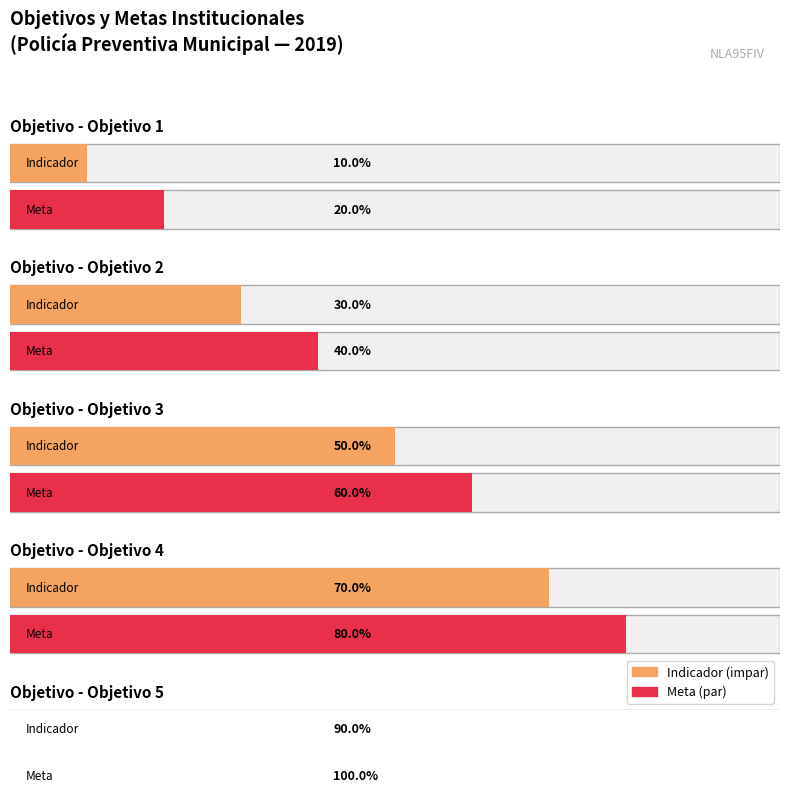

The value at Objetivo 6 is 2. True or false?

False